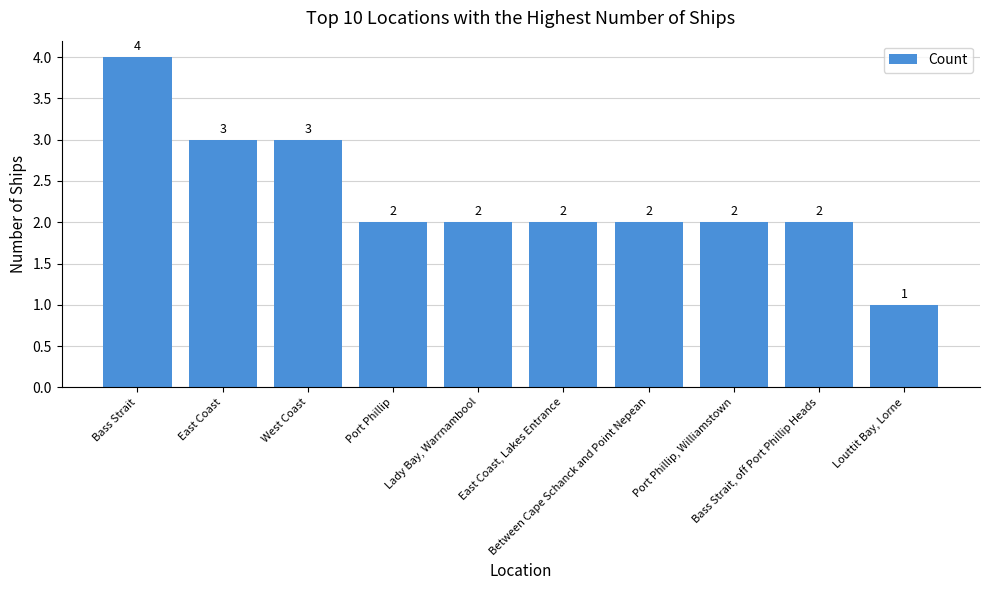

The value at Lady Bay, Warrnambool is 2. True or false?

True